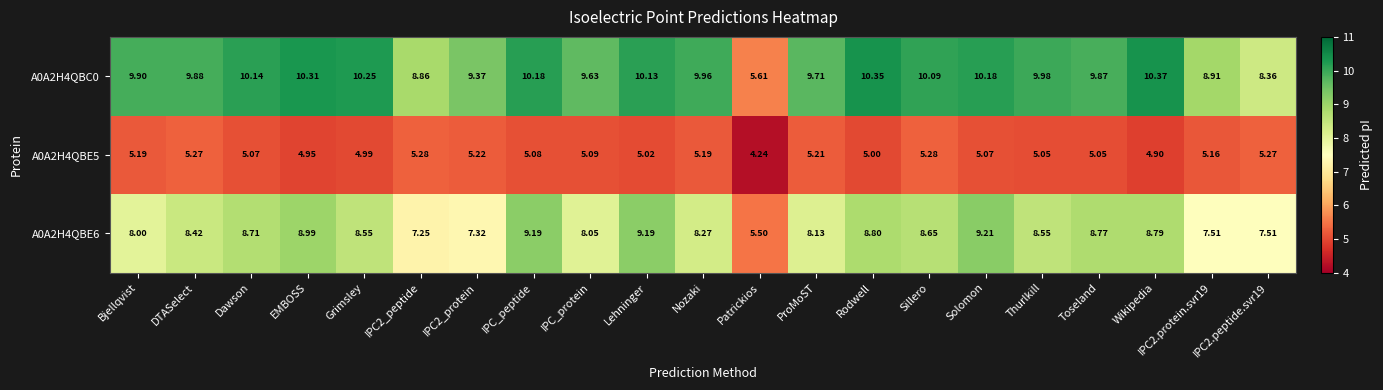

Which category has the highest value across all series?

Wikipedia